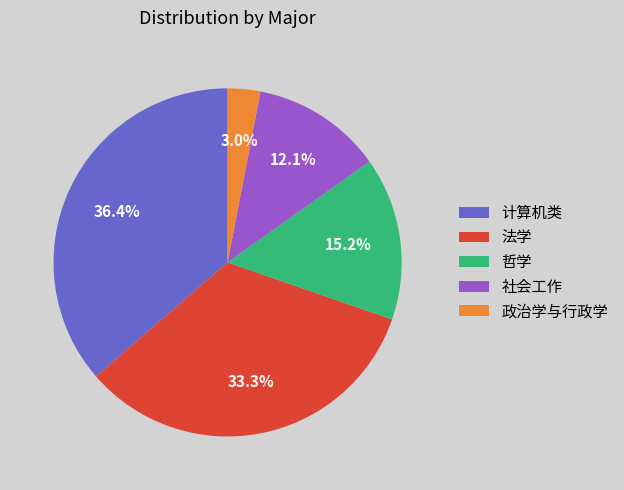

Rank the categories by value from lowest to highest.

政治学与行政学, 社会工作, 哲学, 法学, 计算机类